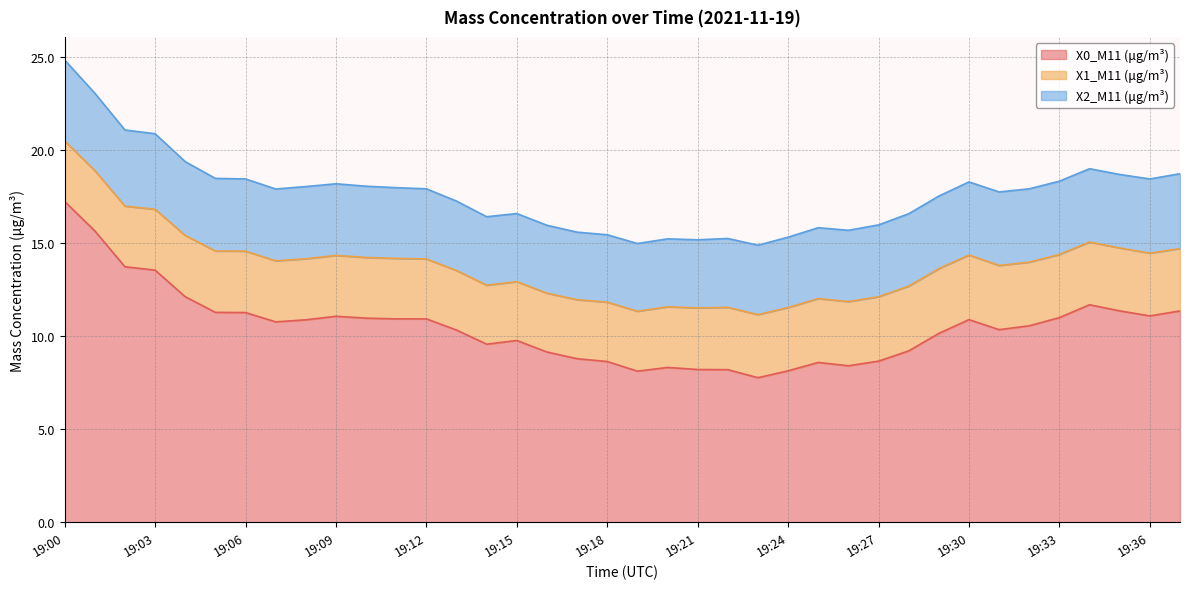

True or false: X0_M11 (μg/m³) and X2_M11 (μg/m³) cross at least once.

False